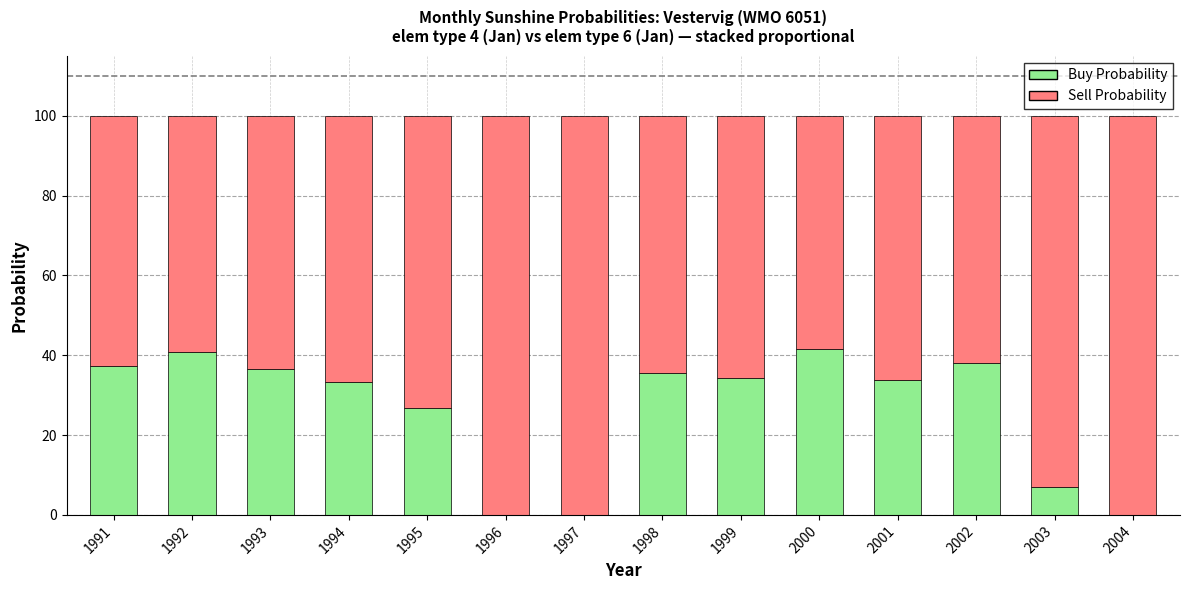

The value of Buy Probability at 2003 is 7.0. True or false?

True